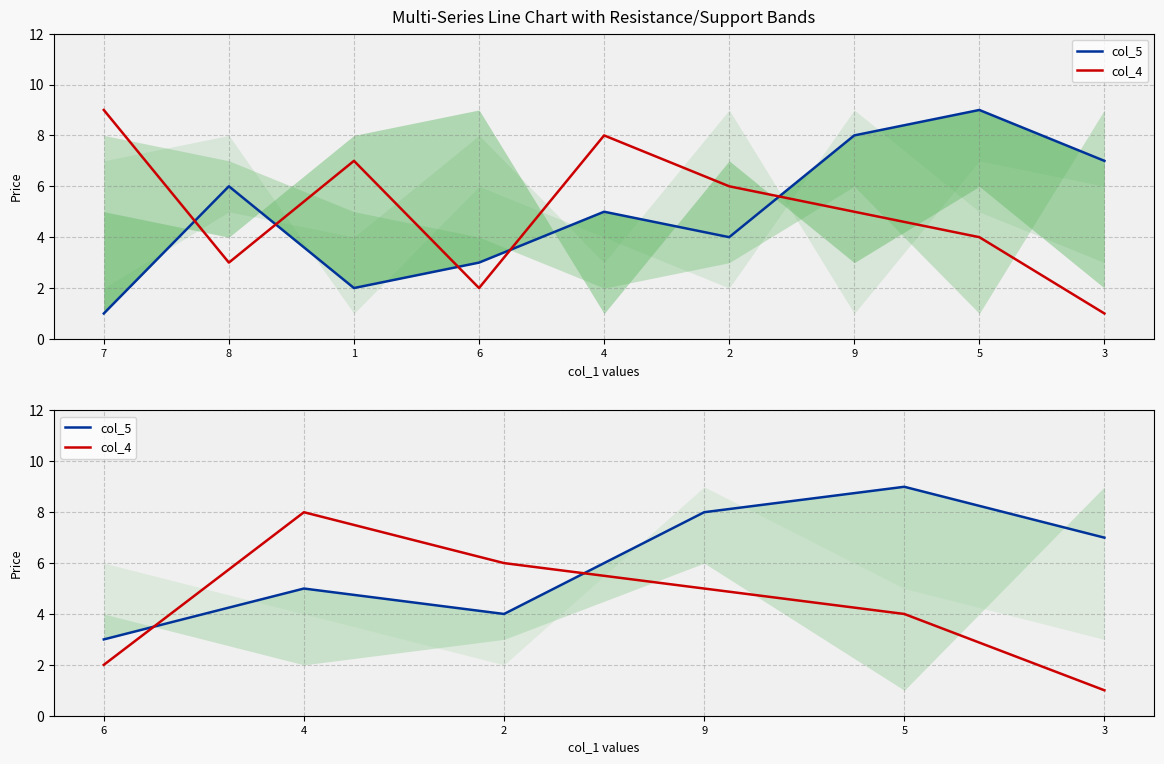

What is the highest value of the col_5 series?

9